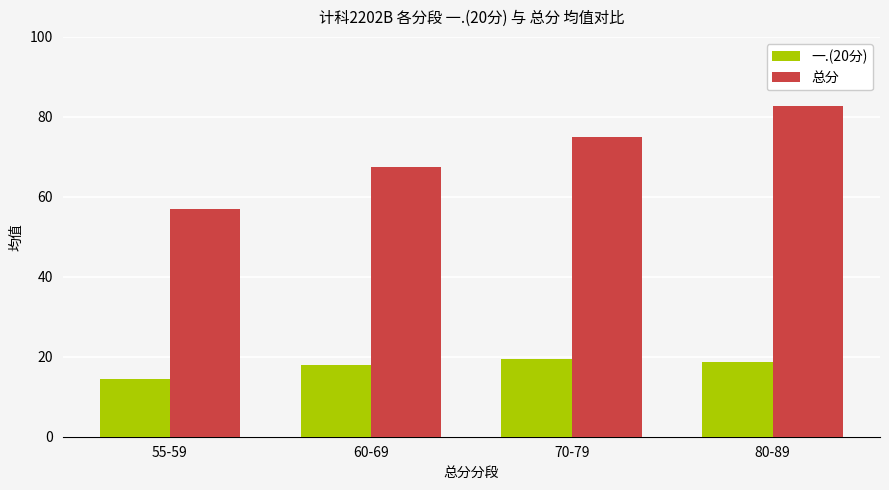

The 总分 series shows 16.8 at 55-59. True or false?

False